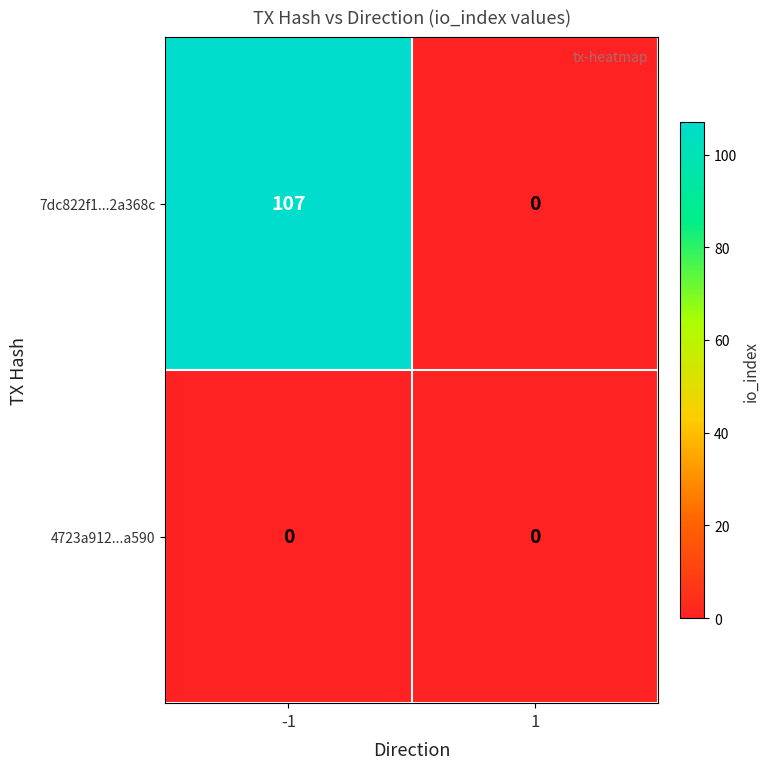

Rank the series by their average value, from lowest to highest.

4723a912...a590, 7dc822f1...2a368c